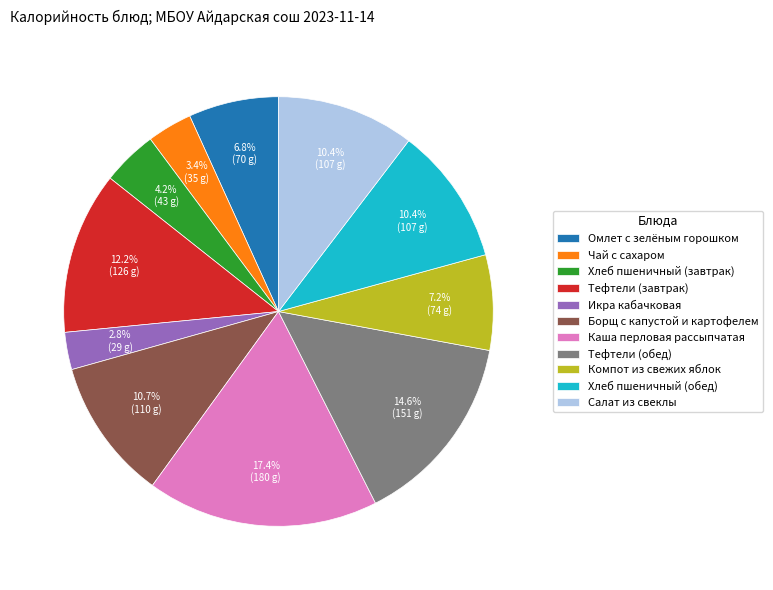

What is the ratio of the value at Хлеб пшеничный (обед) to the value at Хлеб пшеничный (завтрак)?

2.5